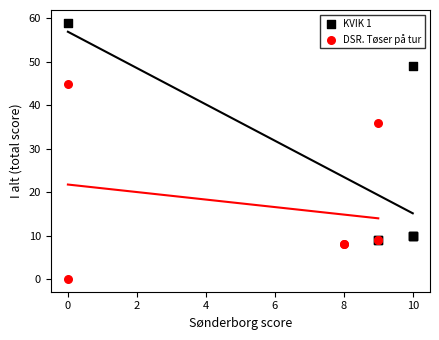

Which series has the widest spread of Y values?

KVIK 1